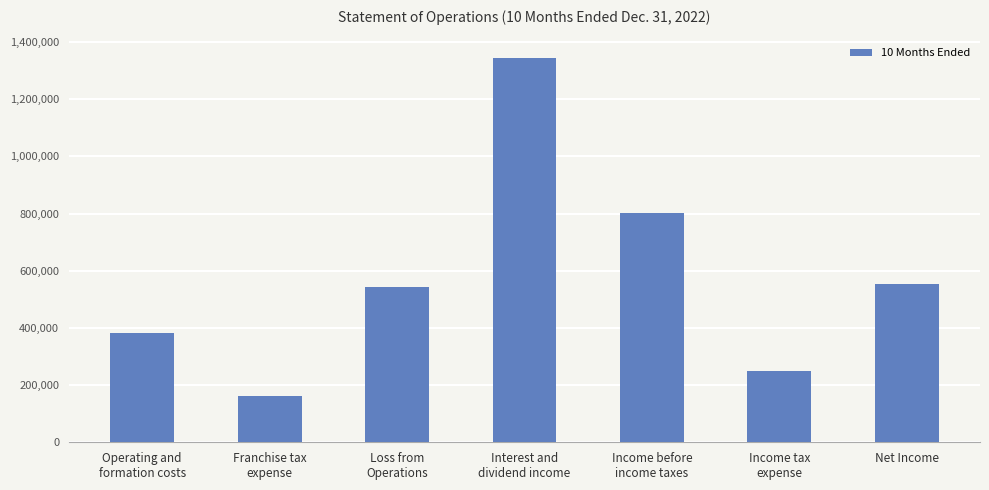

What is the smallest value displayed?

161644